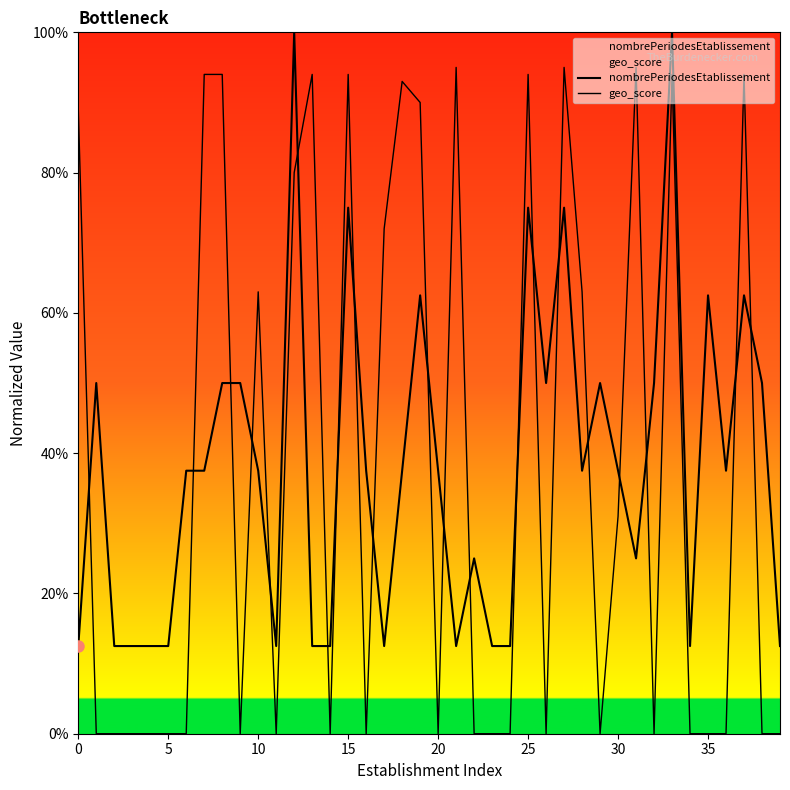

At which category is the sum across all series the highest?

33